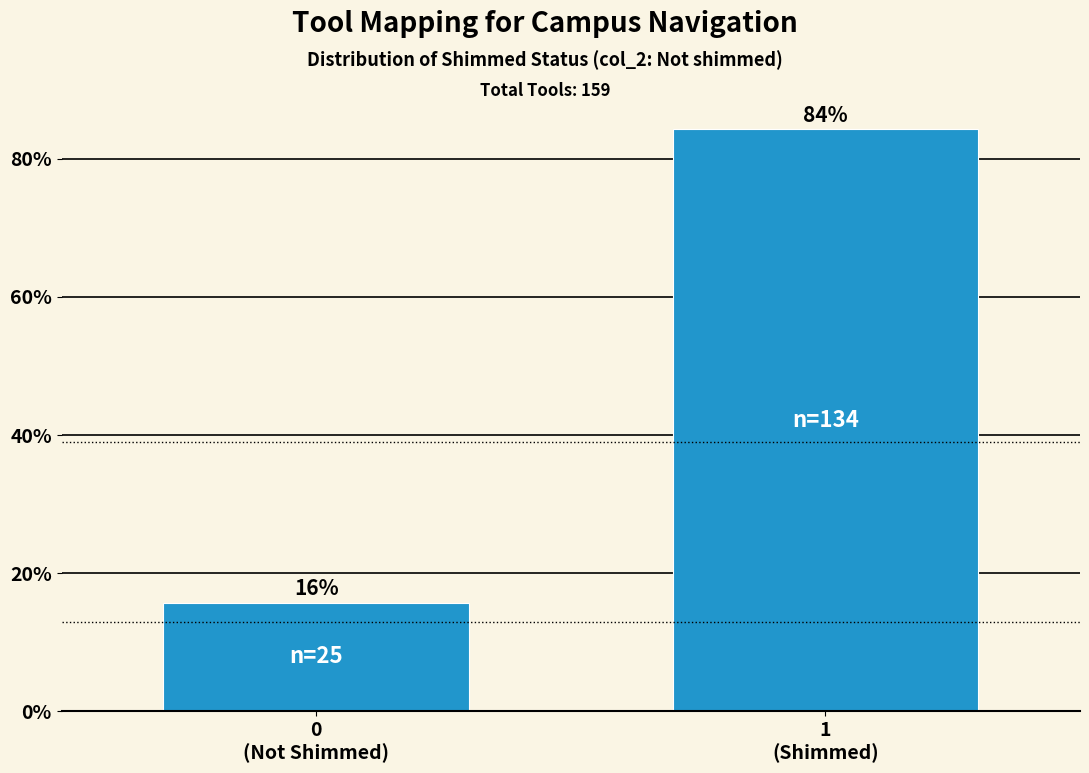

What is the sum of all values?

100.0